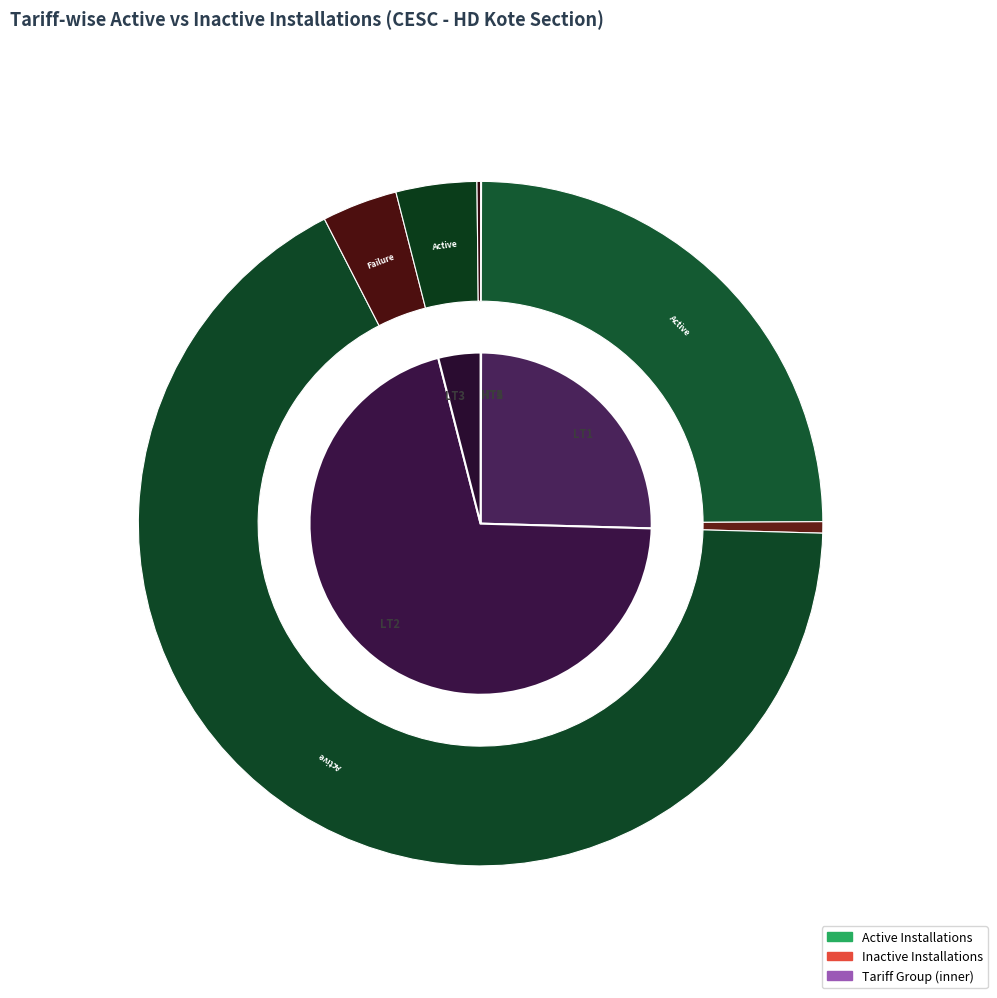

True or false: HT3 accounts for 1% of the total.

False